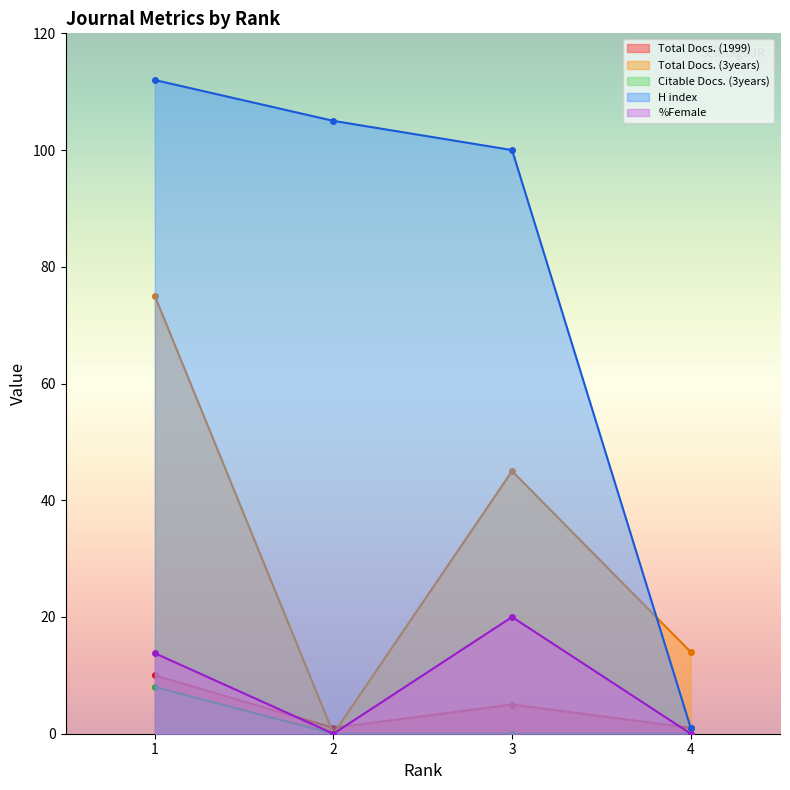

Which series has the widest spread of values?

H index